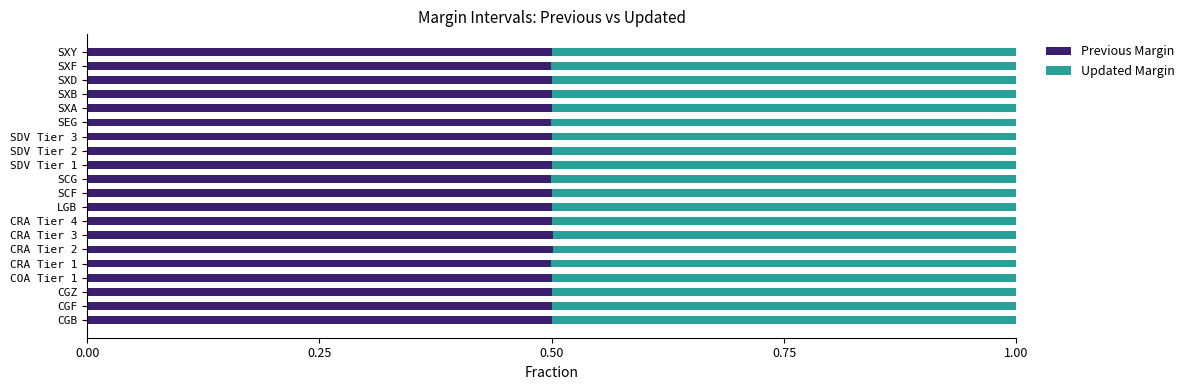

What is the total value across all series at SCF?

1.0